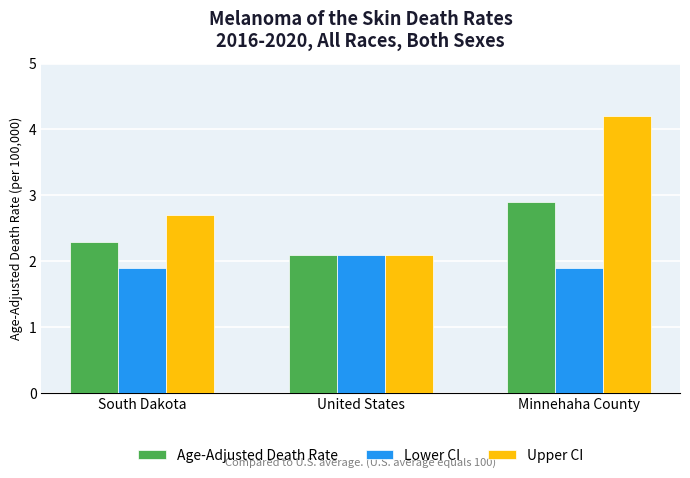

How many distinct data groups are displayed?

3